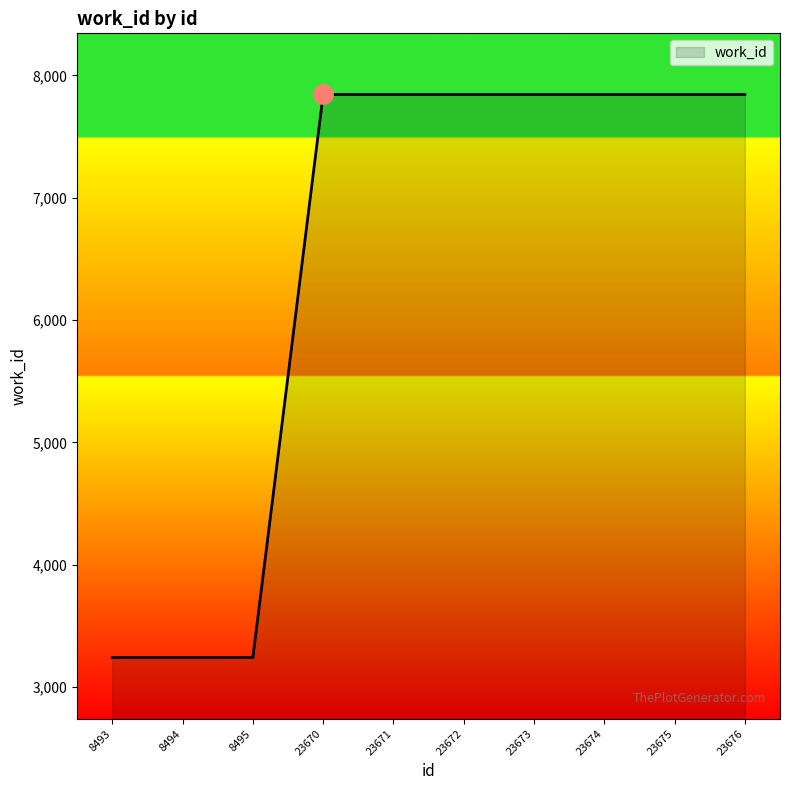

True or false: the data shows 3241 at 8494.

True